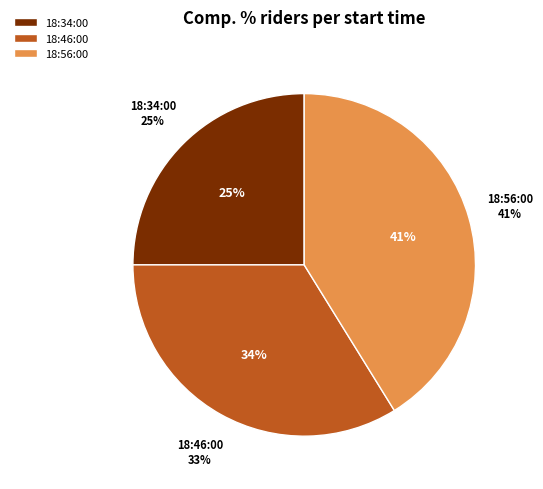

How many slices are in this pie chart?

3